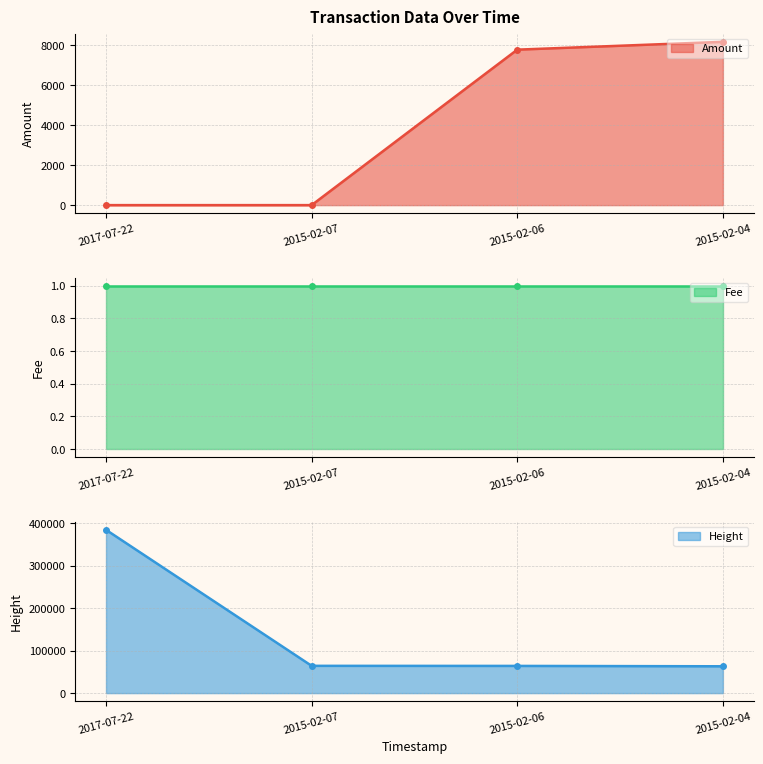

The value of Height at 2015-02-06 is 64039. True or false?

True